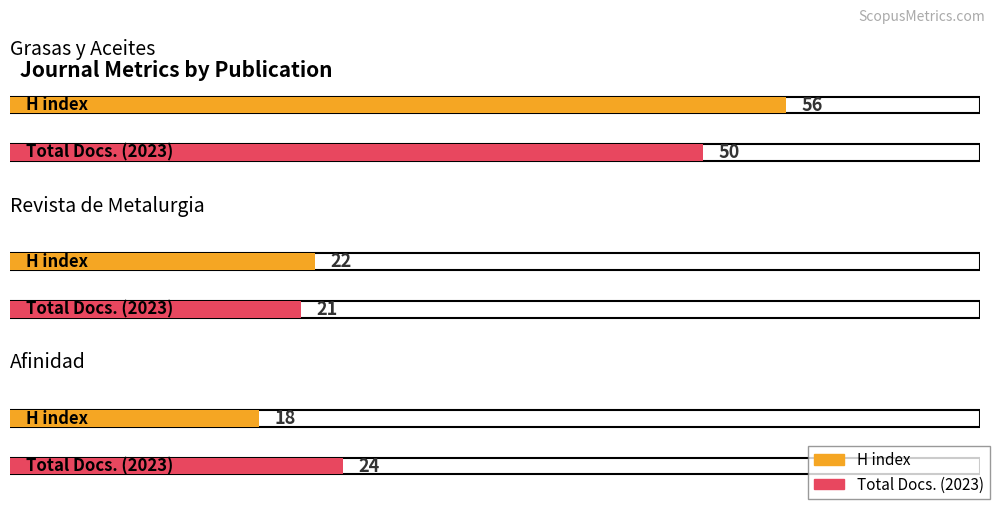

Reading left to right, list all the values displayed in this chart.

H index: 56	22	18
Total Docs. (2023): 50	21	24